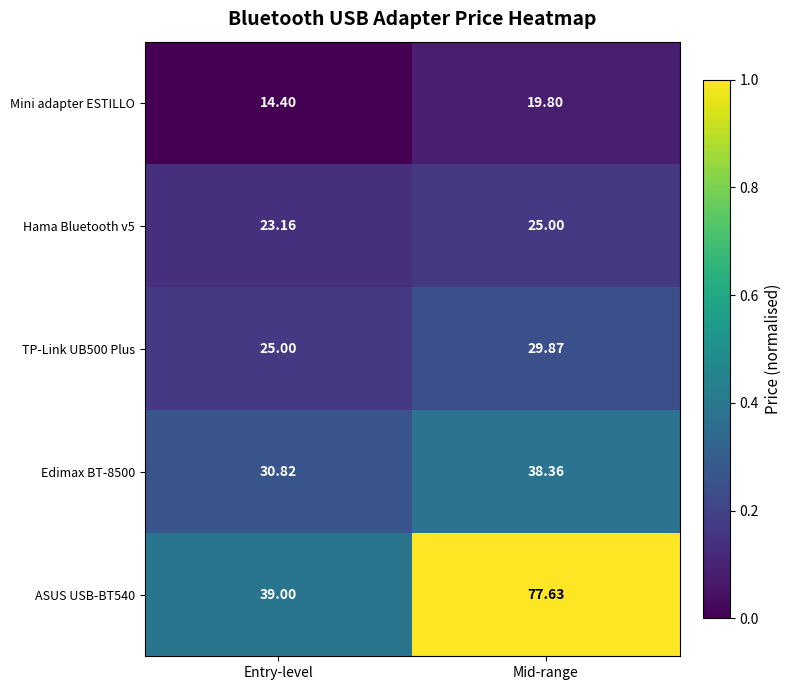

How many data points does each series have?

2